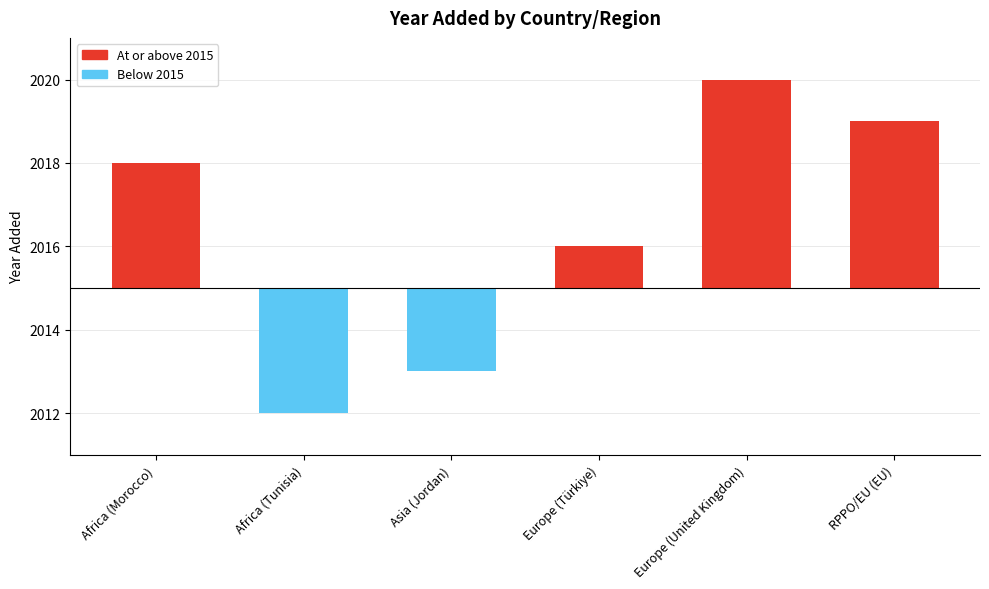

What is the change in value from Africa (Morocco) to Europe (Türkiye)?

-2